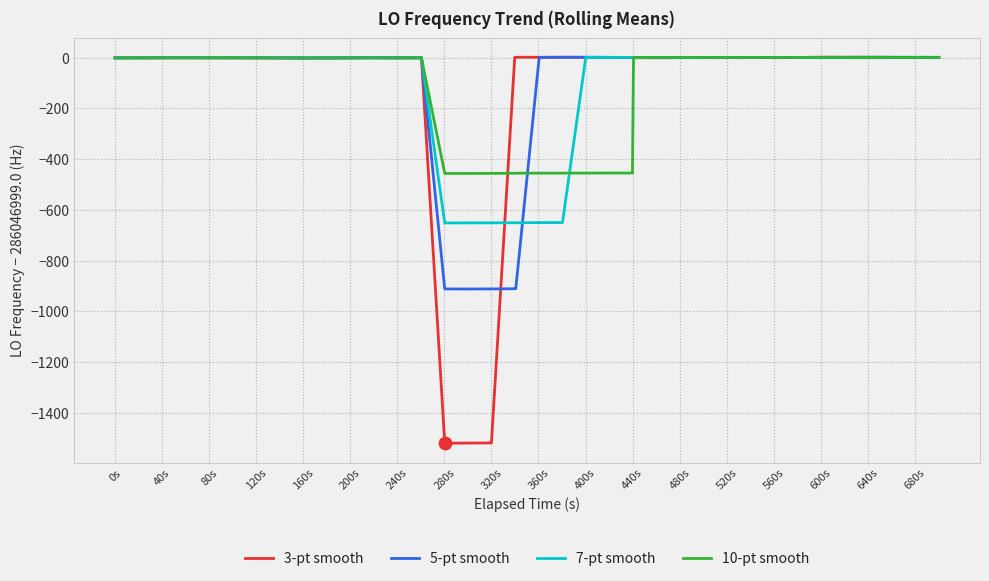

Which series has the largest range (max minus min)?

3-pt smooth